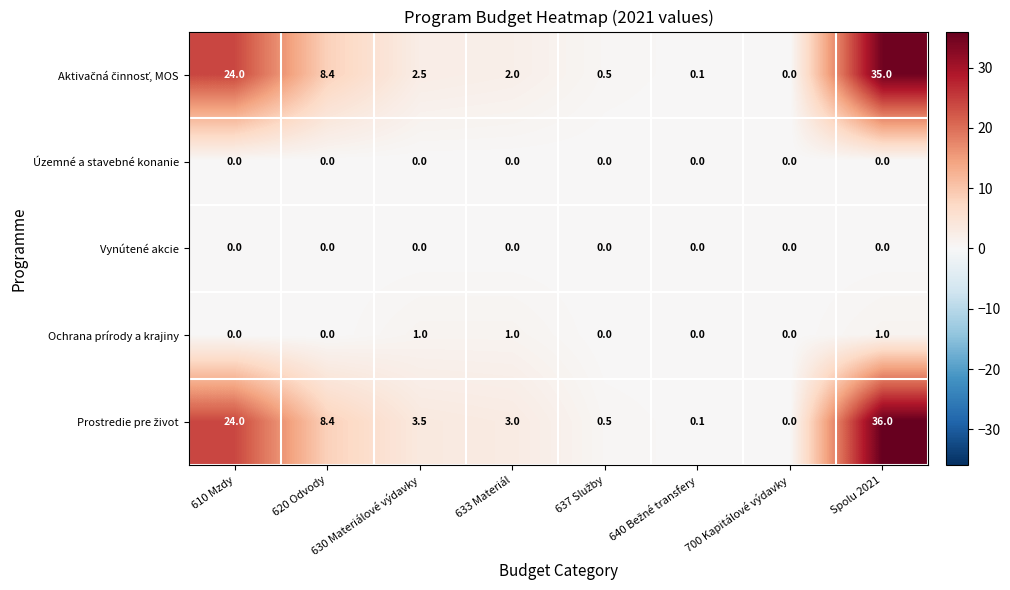

What is the difference between the highest and lowest values at 610 Mzdy?

24.0